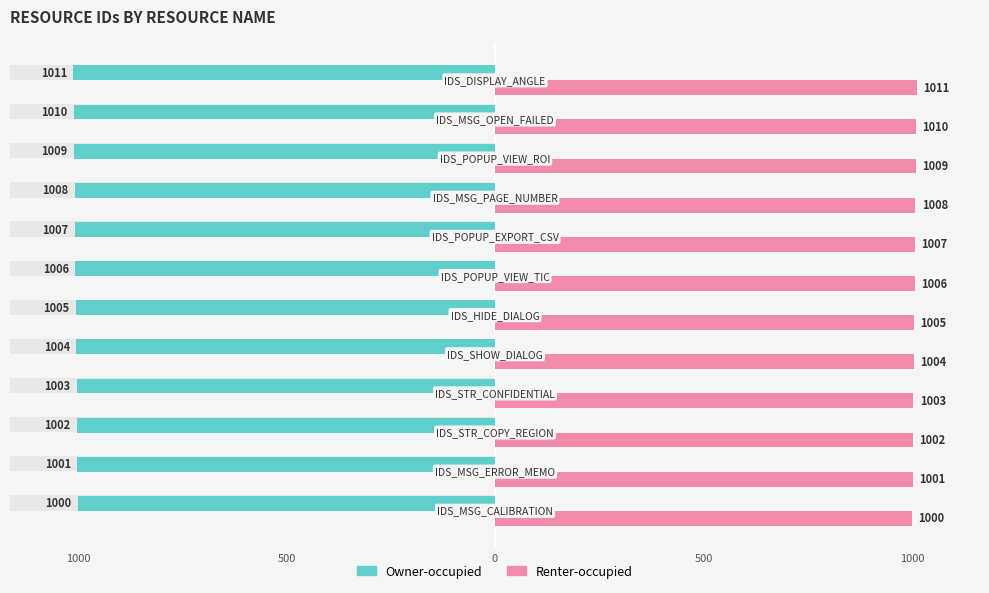

What is the minimum value for Renter-occupied?

1000